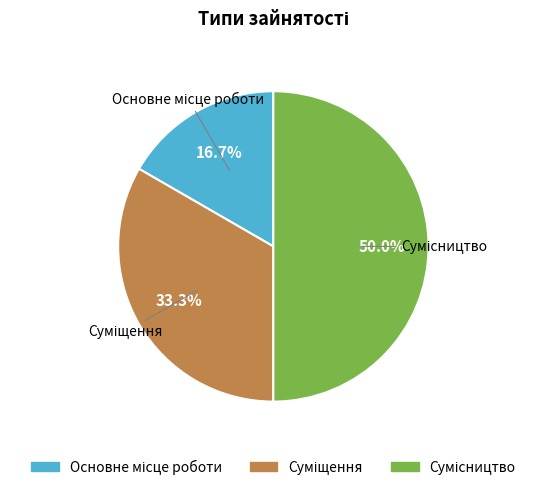

Which slice is the smallest?

Основне місце роботи